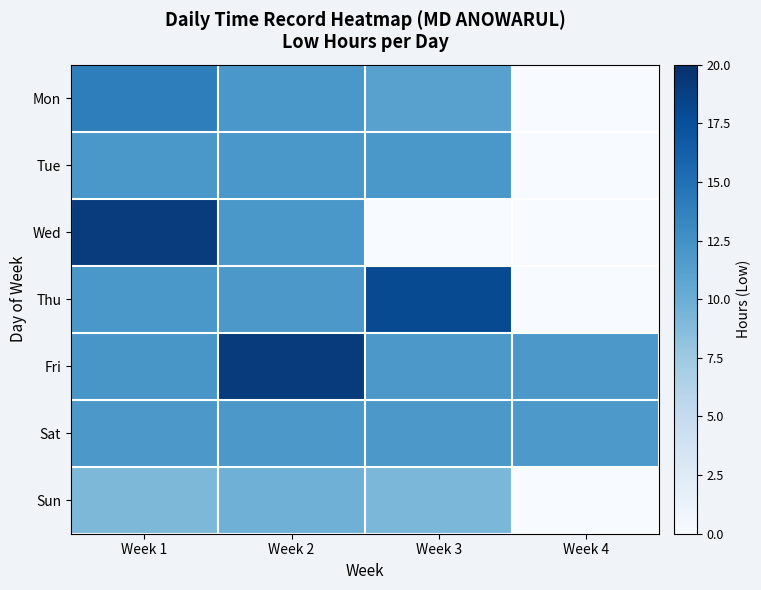

Which series has the largest total across all categories?

Fri